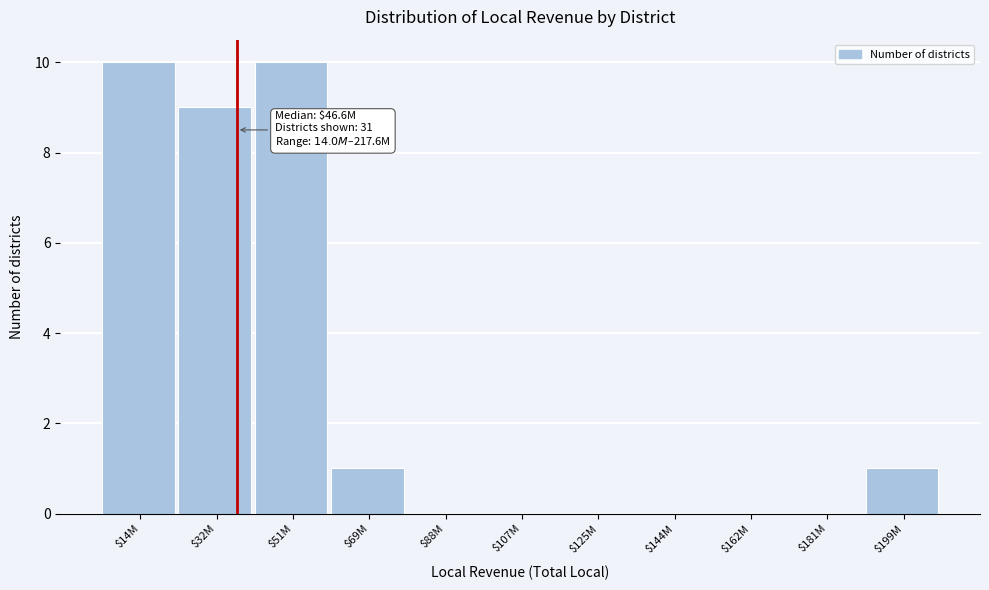

What is the maximum value shown in the chart?

10